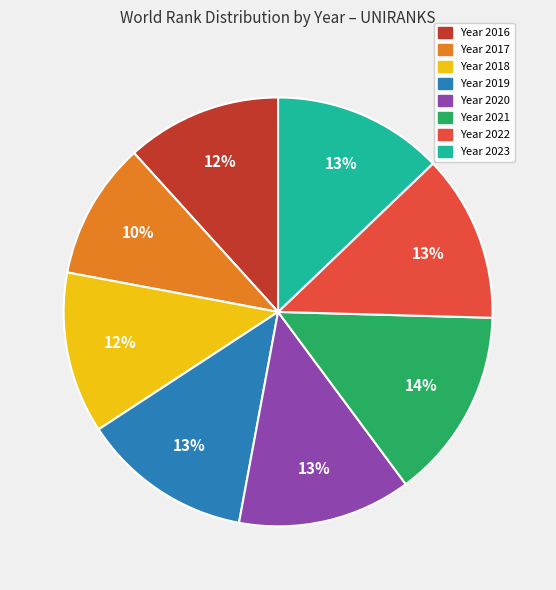

To the nearest percent, what is the difference between the largest and smallest slice percentages?

4%